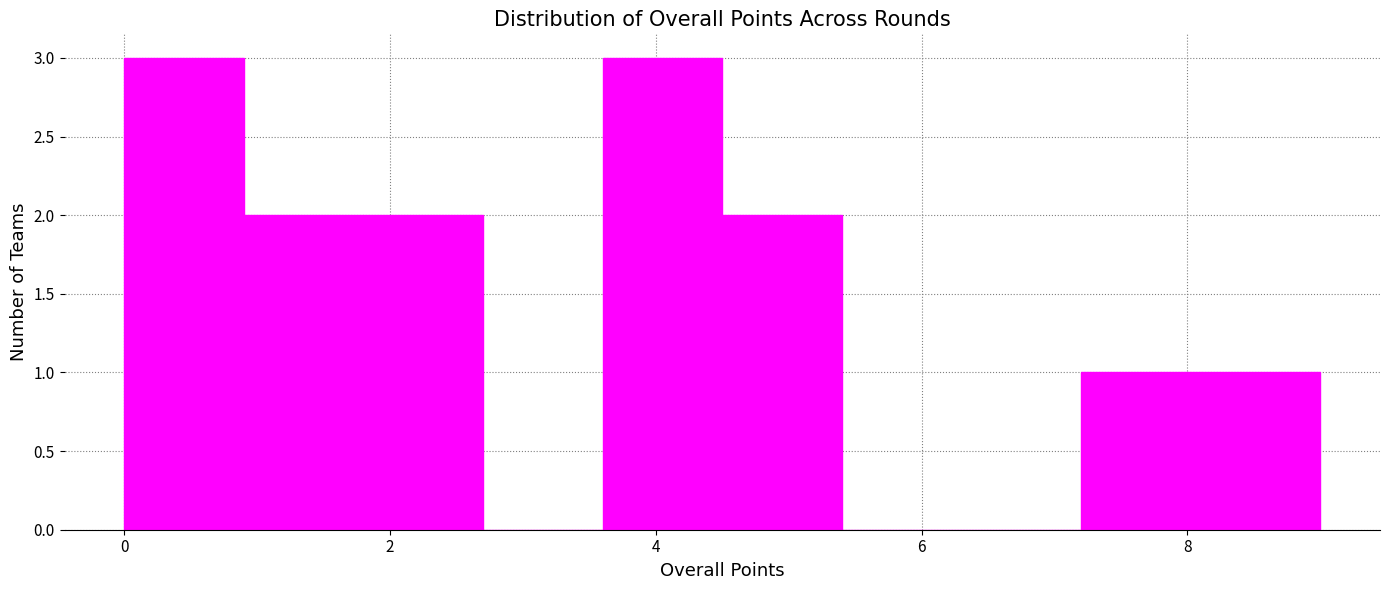

What is the height of the bar covering 1.8 to 2.7 on the x-axis? Neither the bar edges nor the heights are printed on the chart, so give them approximately, as read against the axes.

2